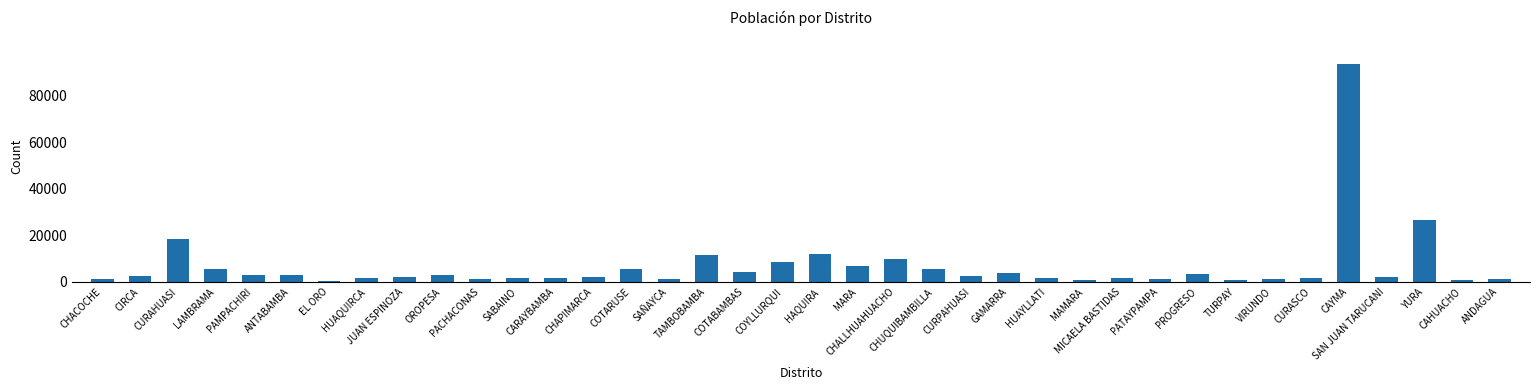

What is the difference between the second highest and minimum values?

26225